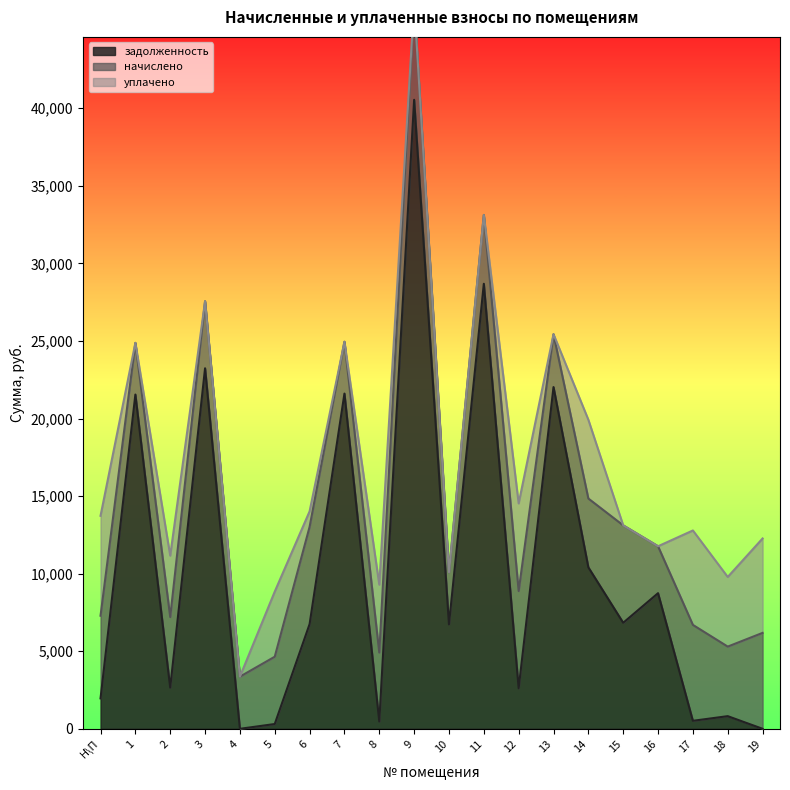

Where is the first local maximum for задолженность?

1